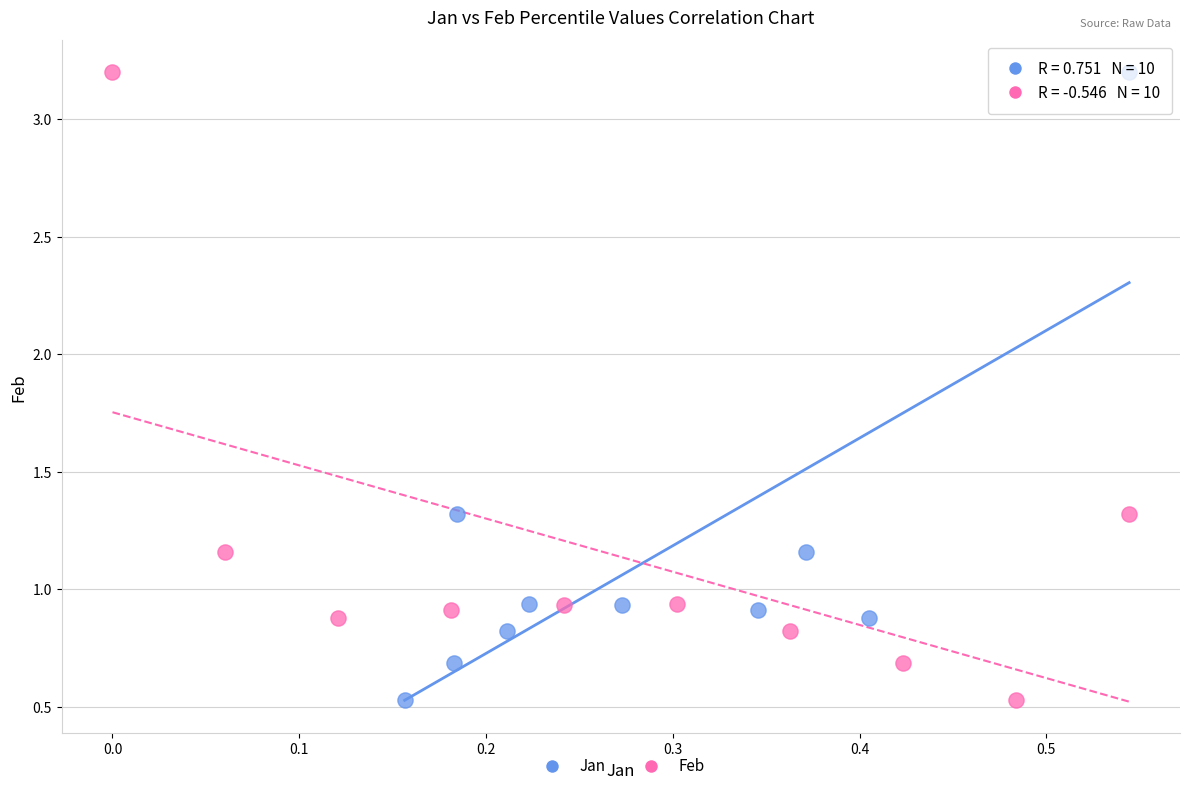

What are all the series names shown in the legend?

Jan, Feb